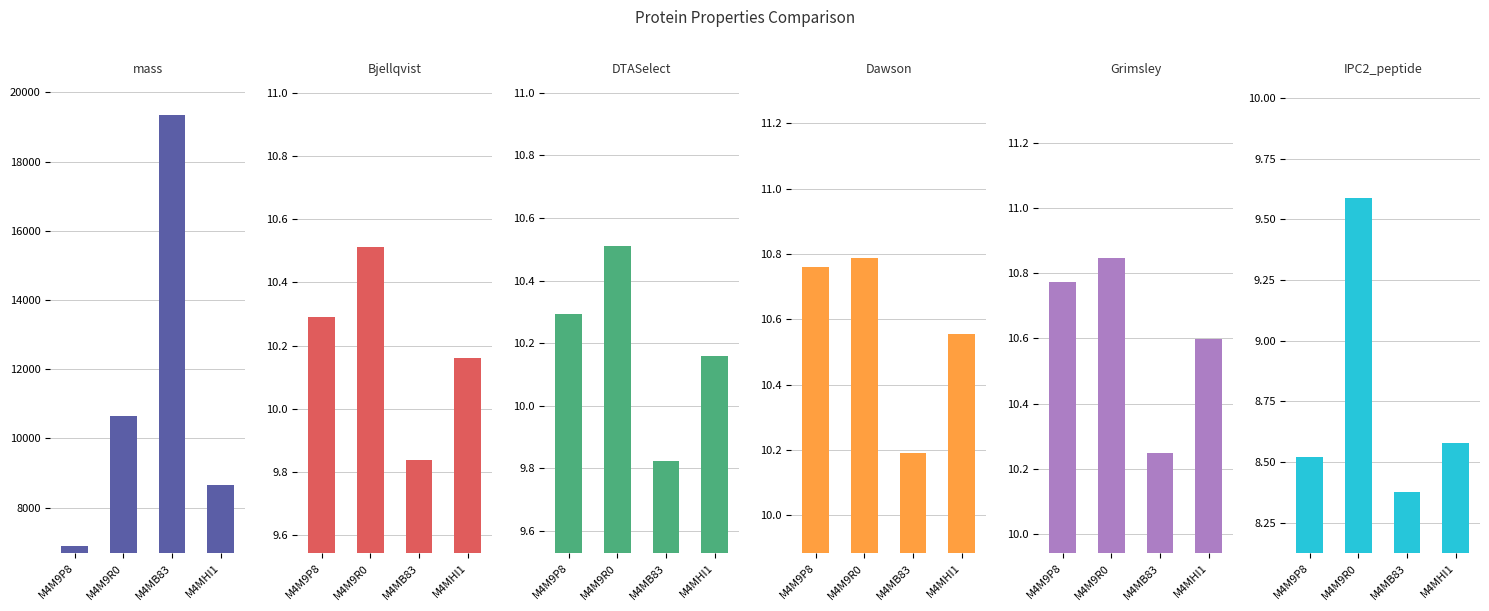

True or false: mass has a value of 31576.8 at M4MB83.

False